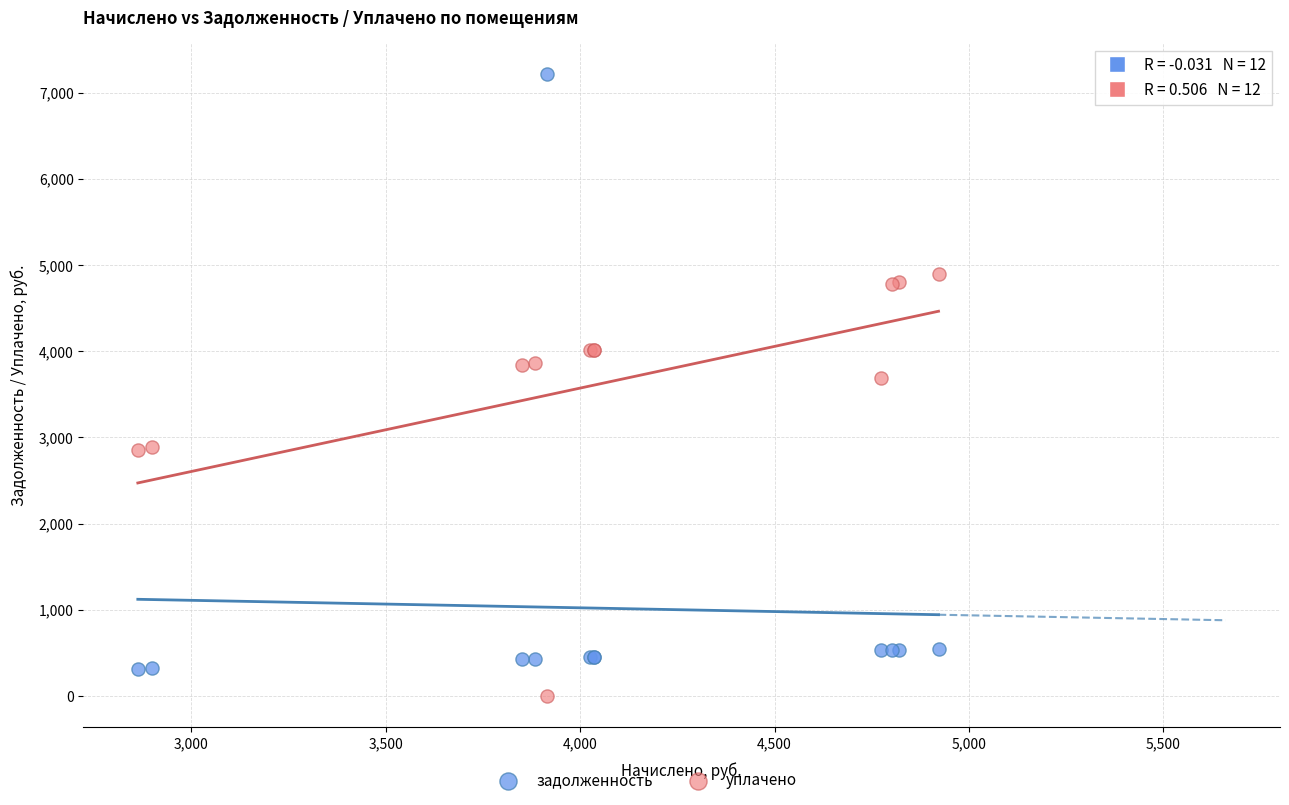

Across all series, what Y value is closest to 3606?

3692.9